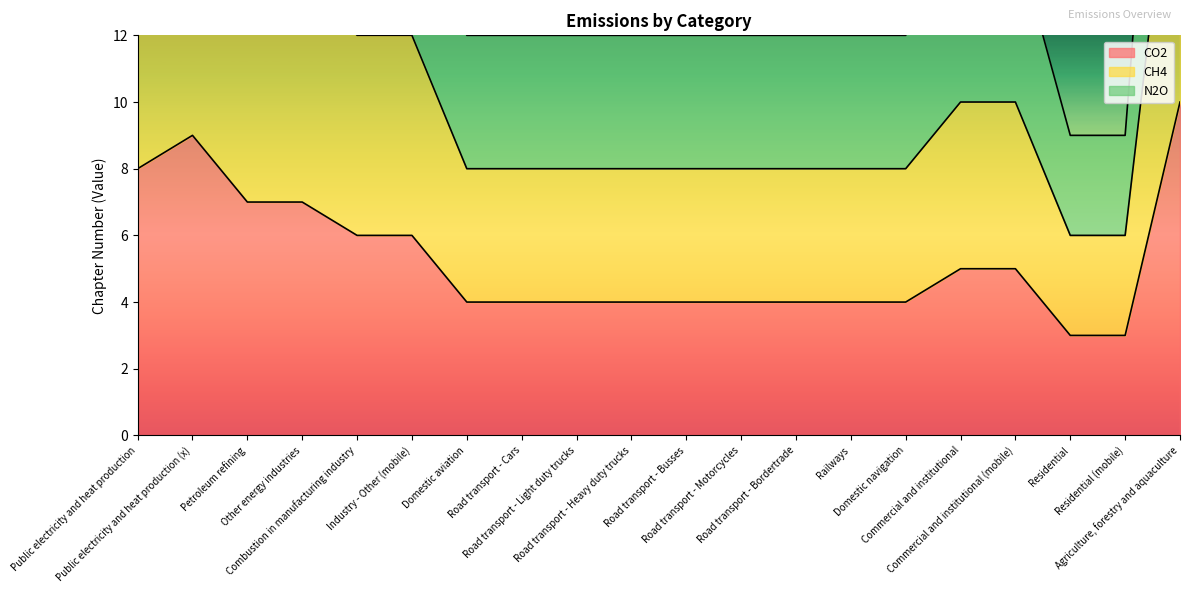

Reading left to right, what are all the values shown in this chart?

CO2: Public electricity and heat production=8	Public electricity and heat production (x)=9	Petroleum refining=7	Other energy industries=7	Combustion in manufacturing industry=6	Industry - Other (mobile)=6	Domestic aviation=4	Road transport - Cars=4	Road transport - Light duty trucks=4	Road transport - Heavy duty trucks=4	Road transport - Busses=4	Road transport - Motorcycles=4	Road transport - Bordertrade=4	Railways=4	Domestic navigation=4	Commercial and institutional=5	Commercial and institutional (mobile)=5	Residential=3	Residential (mobile)=3	Agriculture, forestry and aquaculture=10
CH4: Public electricity and heat production=16	Public electricity and heat production (x)=18	Petroleum refining=14	Other energy industries=14	Combustion in manufacturing industry=12	Industry - Other (mobile)=12	Domestic aviation=8	Road transport - Cars=8	Road transport - Light duty trucks=8	Road transport - Heavy duty trucks=8	Road transport - Busses=8	Road transport - Motorcycles=8	Road transport - Bordertrade=8	Railways=8	Domestic navigation=8	Commercial and institutional=10	Commercial and institutional (mobile)=10	Residential=6	Residential (mobile)=6	Agriculture, forestry and aquaculture=20
N2O: Public electricity and heat production=24	Public electricity and heat production (x)=27	Petroleum refining=21	Other energy industries=21	Combustion in manufacturing industry=18	Industry - Other (mobile)=18	Domestic aviation=12	Road transport - Cars=12	Road transport - Light duty trucks=12	Road transport - Heavy duty trucks=12	Road transport - Busses=12	Road transport - Motorcycles=12	Road transport - Bordertrade=12	Railways=12	Domestic navigation=12	Commercial and institutional=15	Commercial and institutional (mobile)=15	Residential=9	Residential (mobile)=9	Agriculture, forestry and aquaculture=30